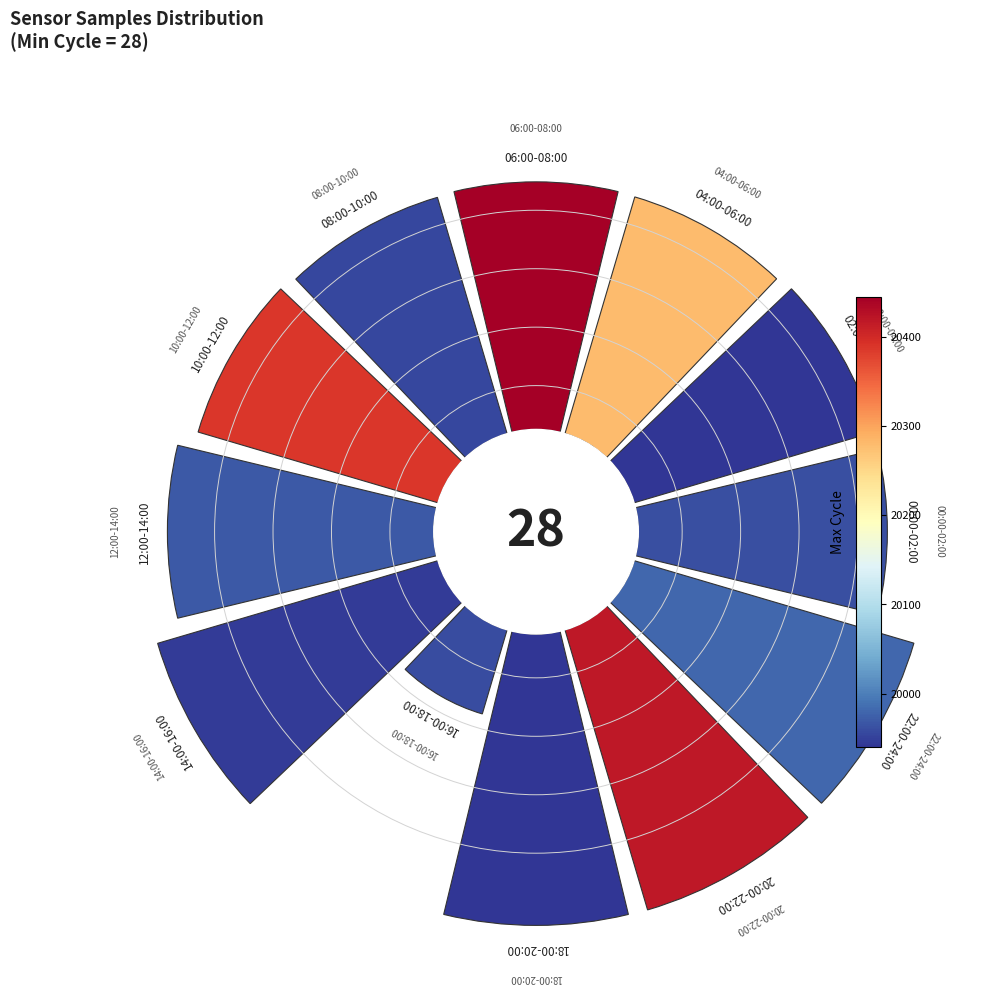

Count the number of slices in the pie.

12